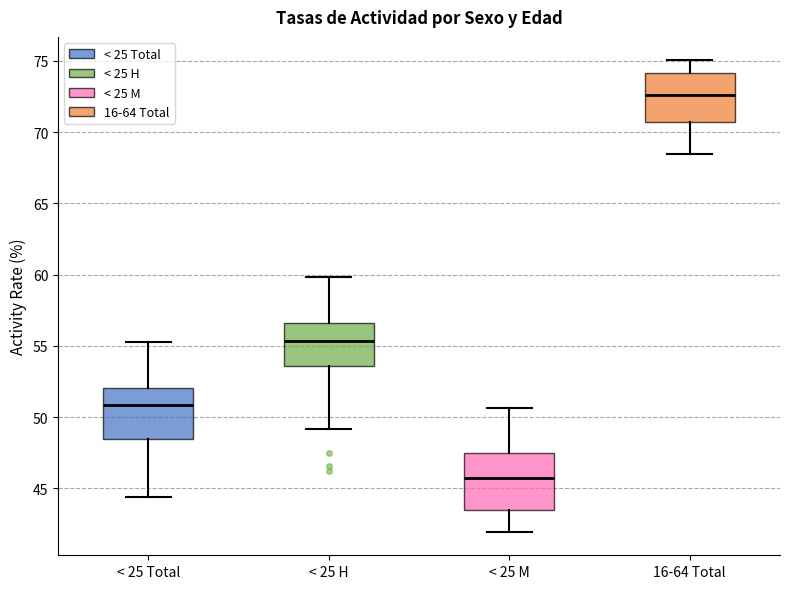

Where does the lower whisker of the box for < 25 H end on the y-axis? The values are not printed on the chart, so give them approximately, as read against the axis.

49.0